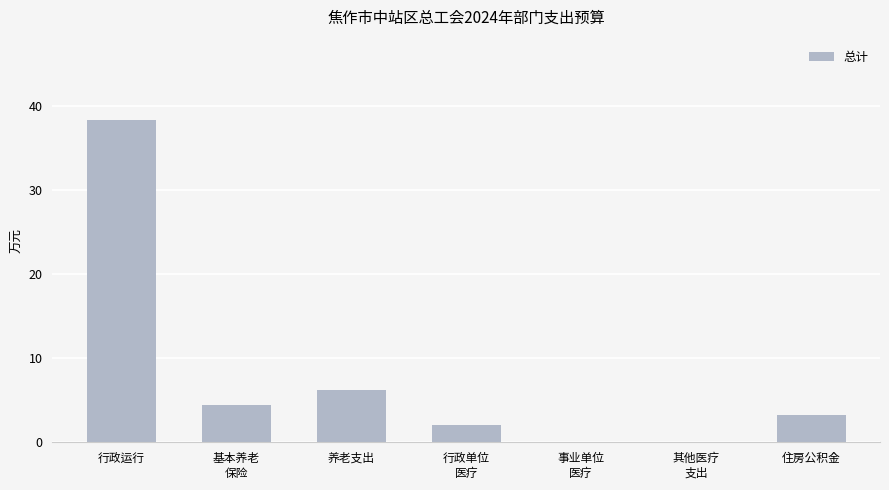

At which label is the value closest to 19?

养老支出